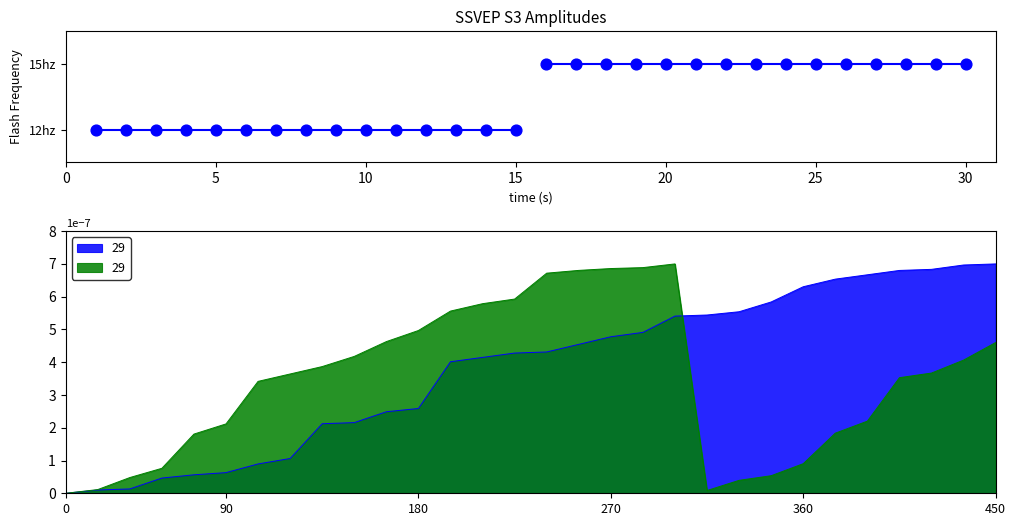

What is the total value across all series at 5?

1